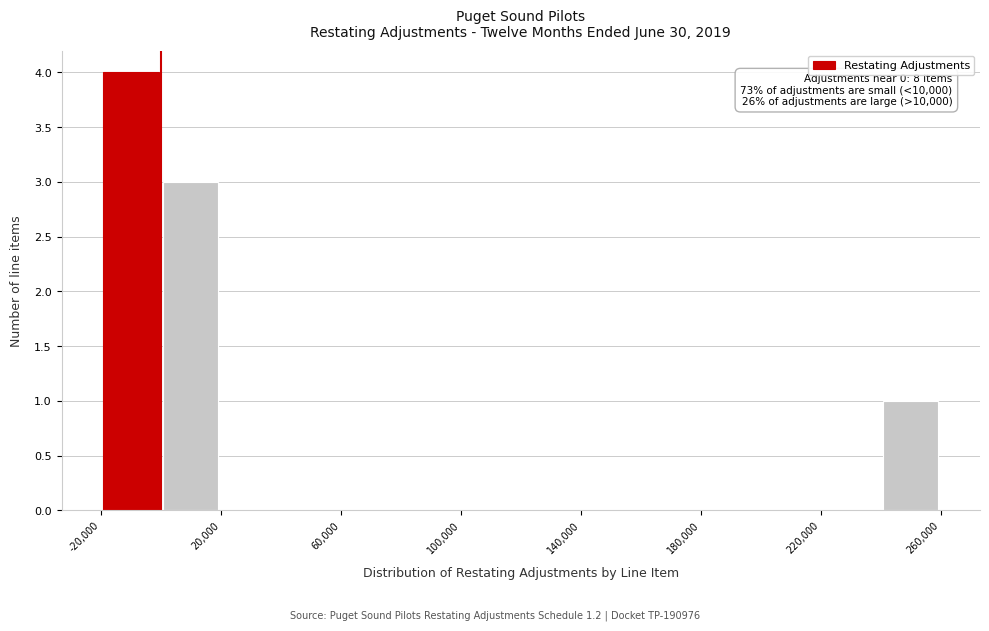

Over which range of the x-axis is the bar tallest?

-20000 to 0